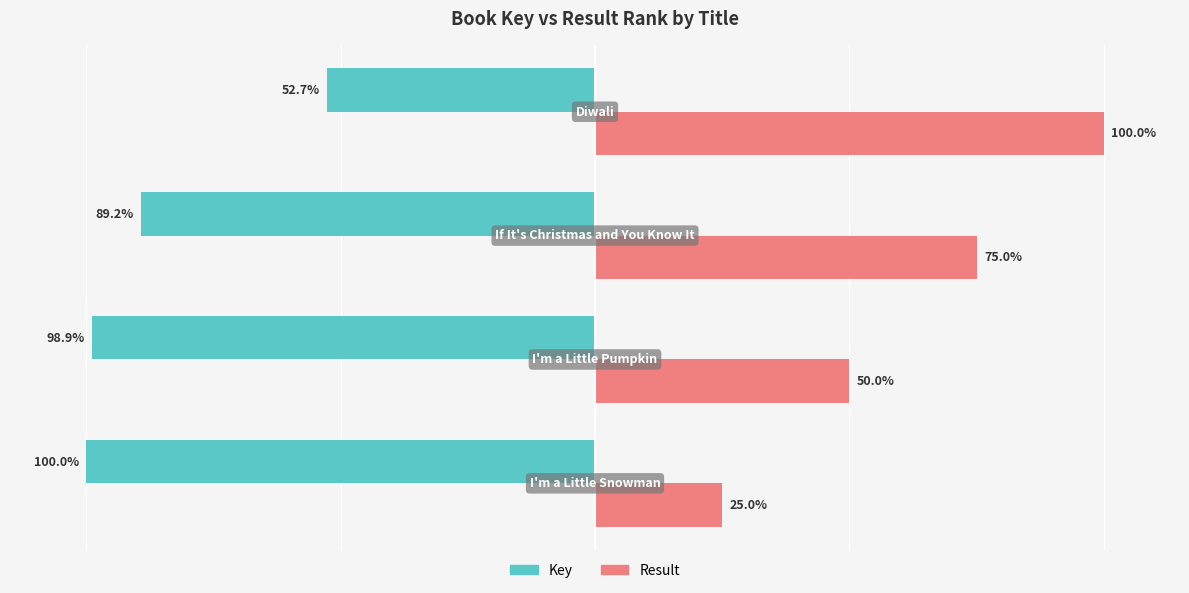

List the series in order of their overall mean, highest first.

Result, Key